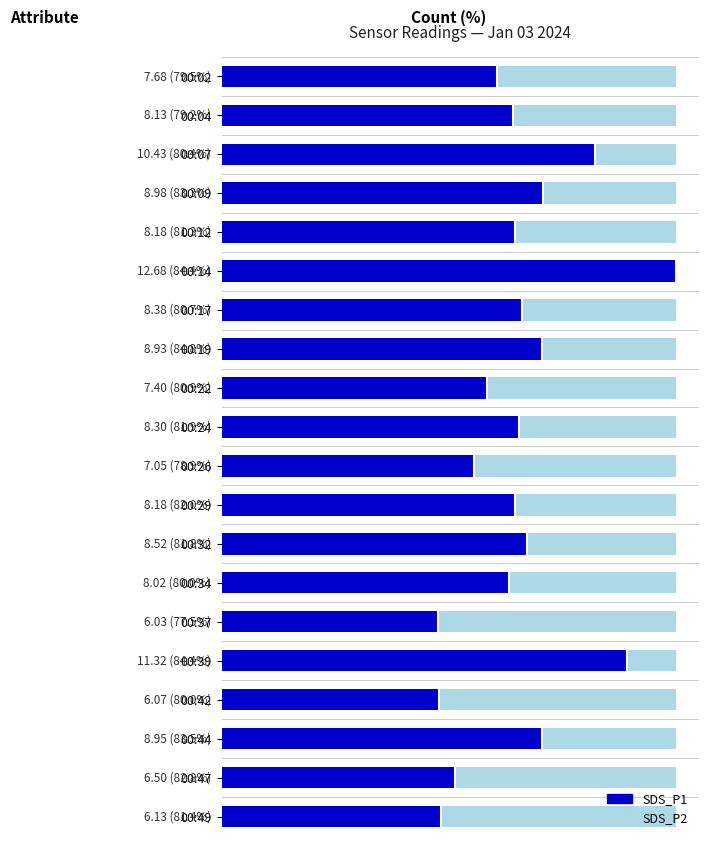

Where does the data first go above 8?

00:04